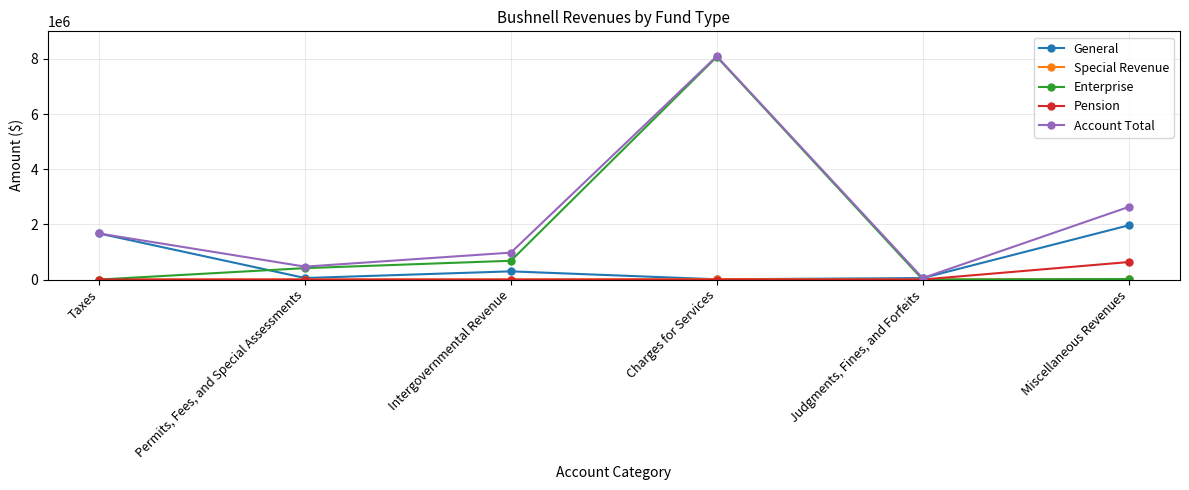

Read the General value at Intergovernmental Revenue.

295725